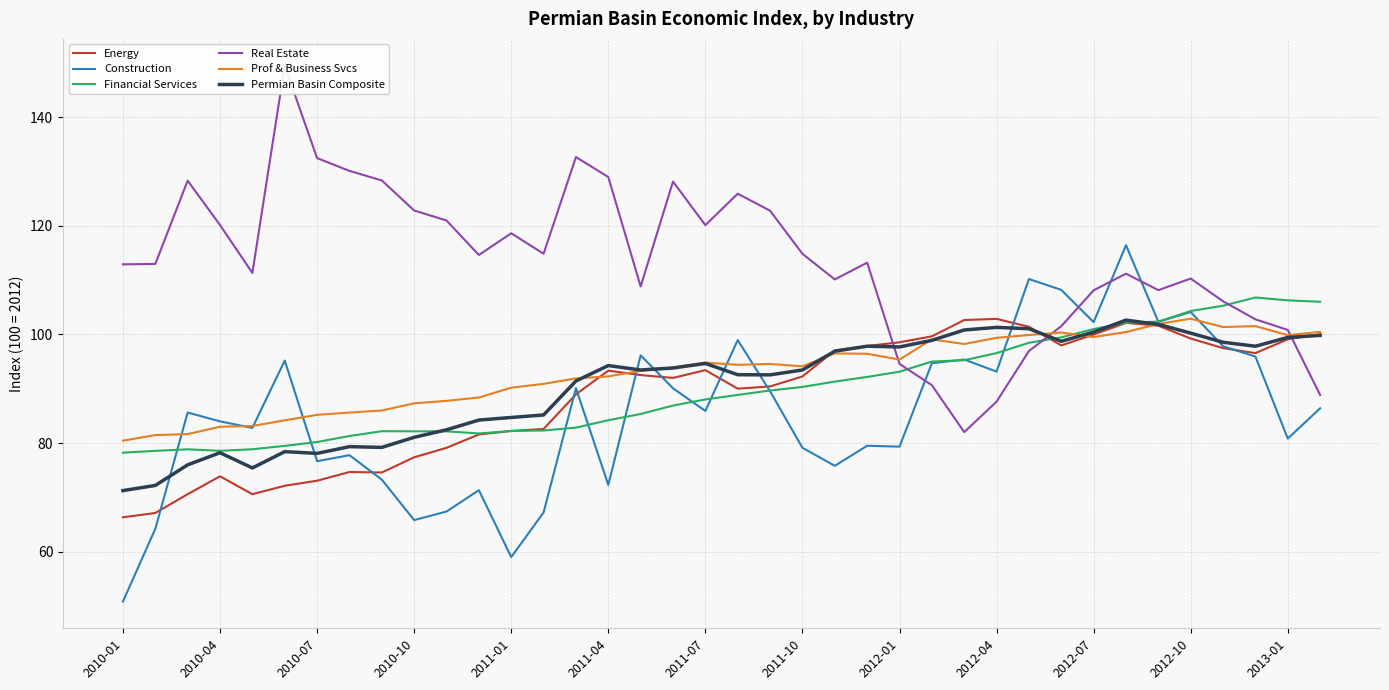

What is the average value of the Permian Basin Composite series?

90.7